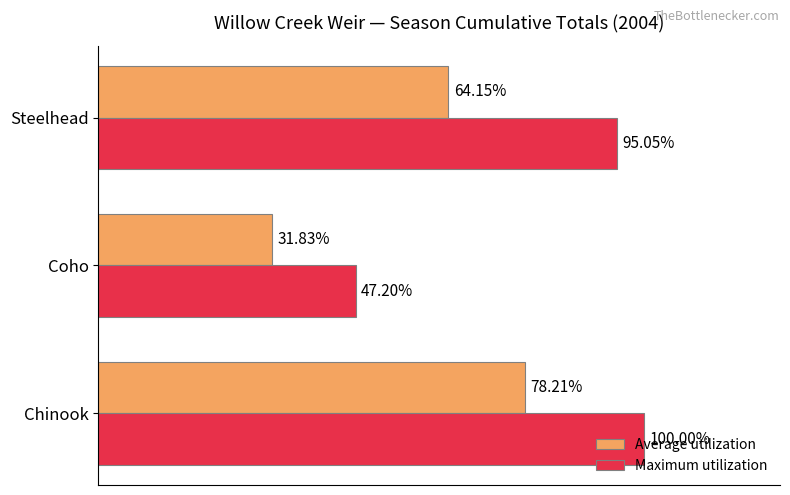

What are all the series names shown in the legend?

Average utilization, Maximum utilization